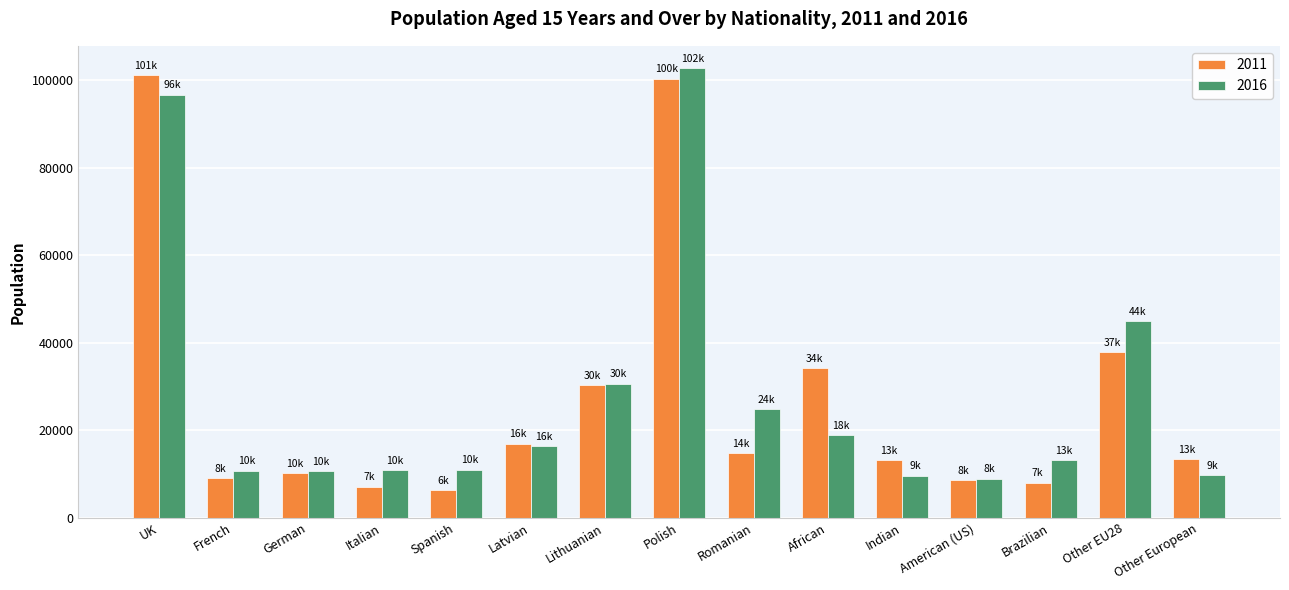

What is the difference between the highest and lowest values at African?

15269